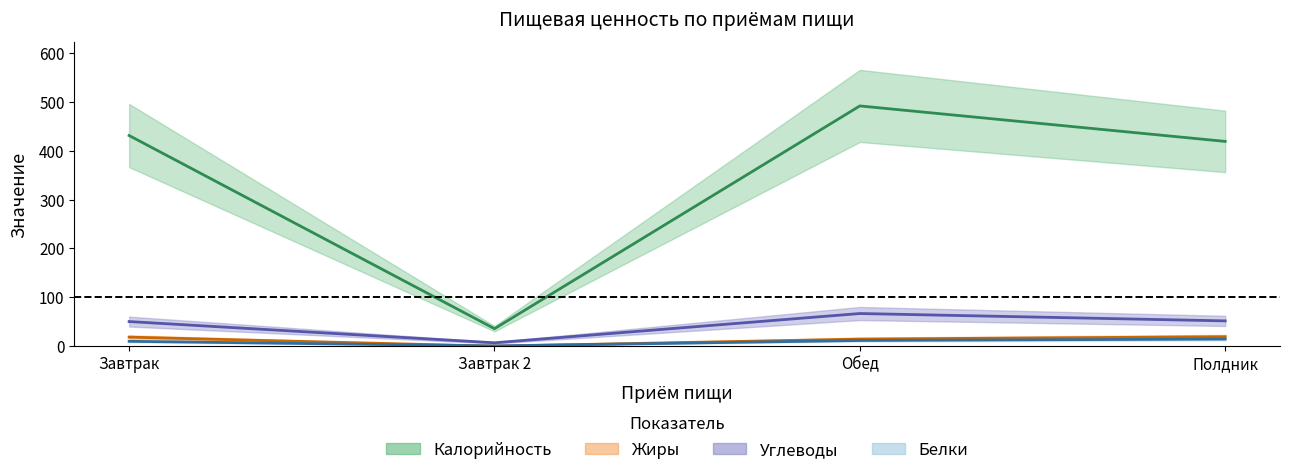

How many data points does each series have?

4